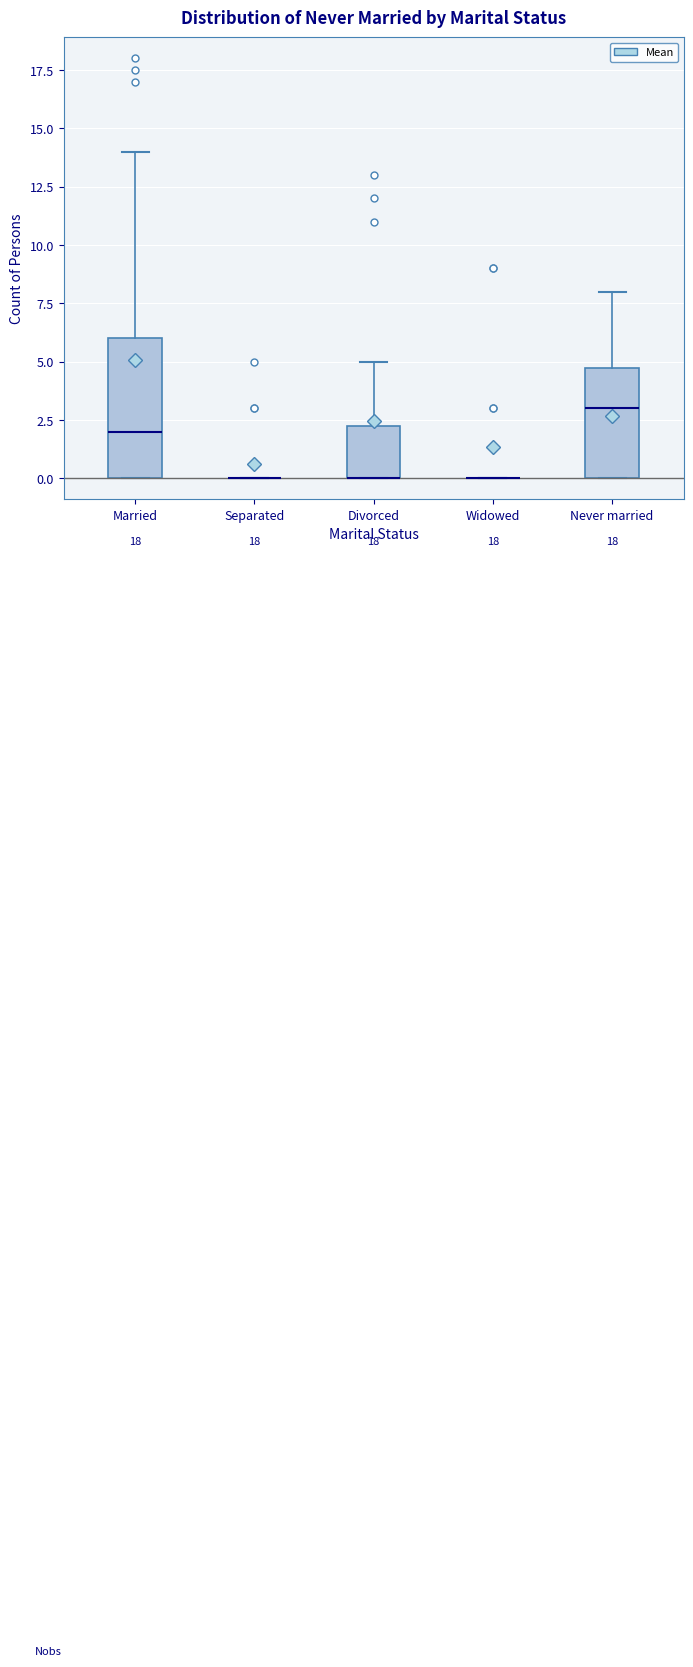

Where does the upper whisker of the box for Married end on the y-axis? The values are not printed on the chart, so give them approximately, as read against the axis.

14.0